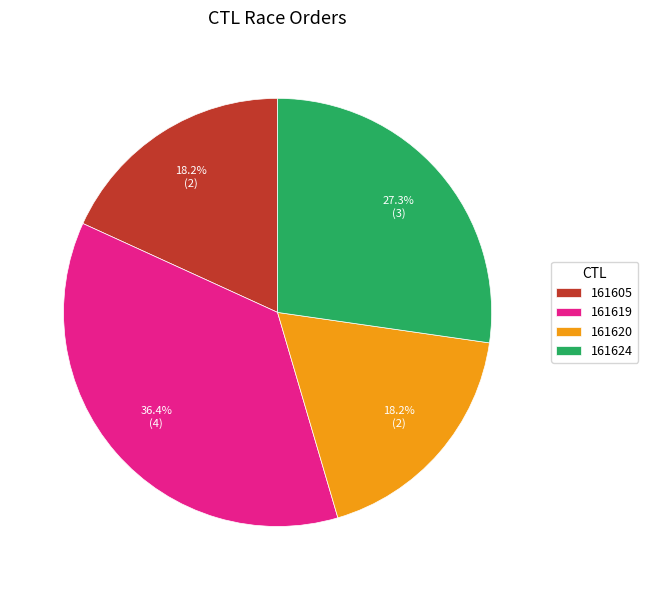

Approximately how many times larger is the value at 161620 compared to 161624?

0.7